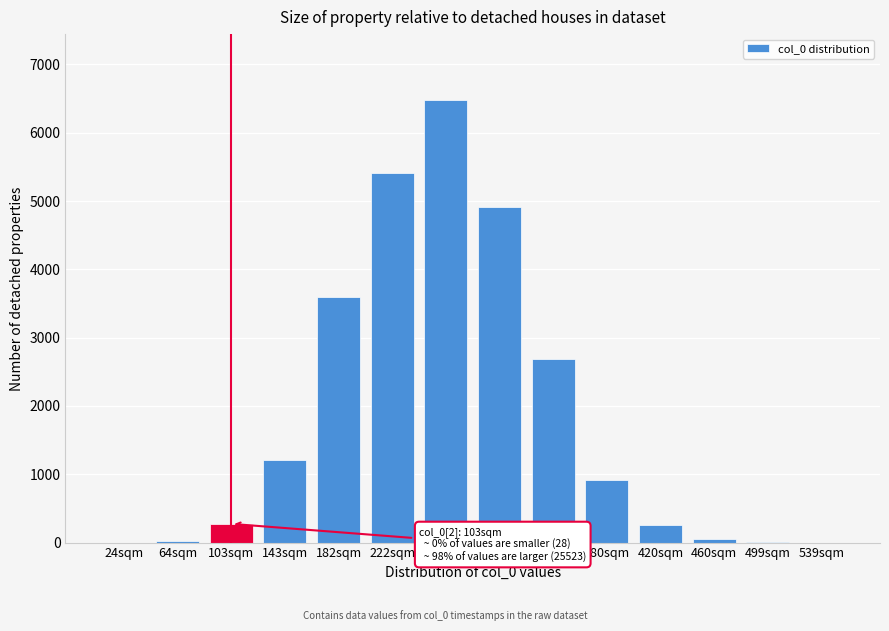

Which category has the highest value across all series?

262sqm